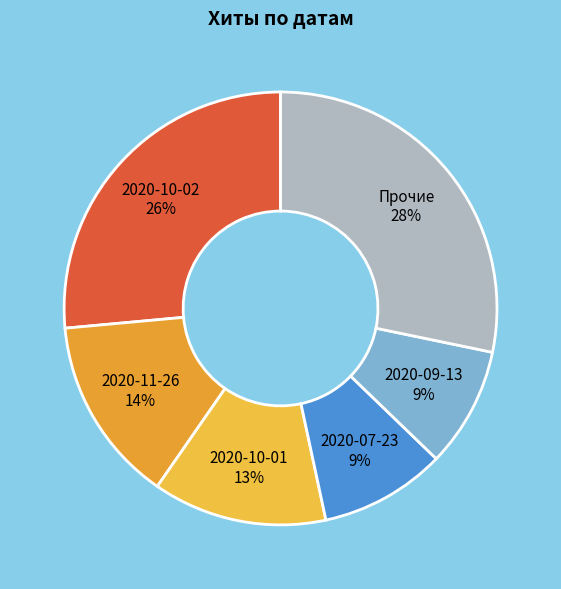

What is the largest slice in the pie chart?

Прочие 28%